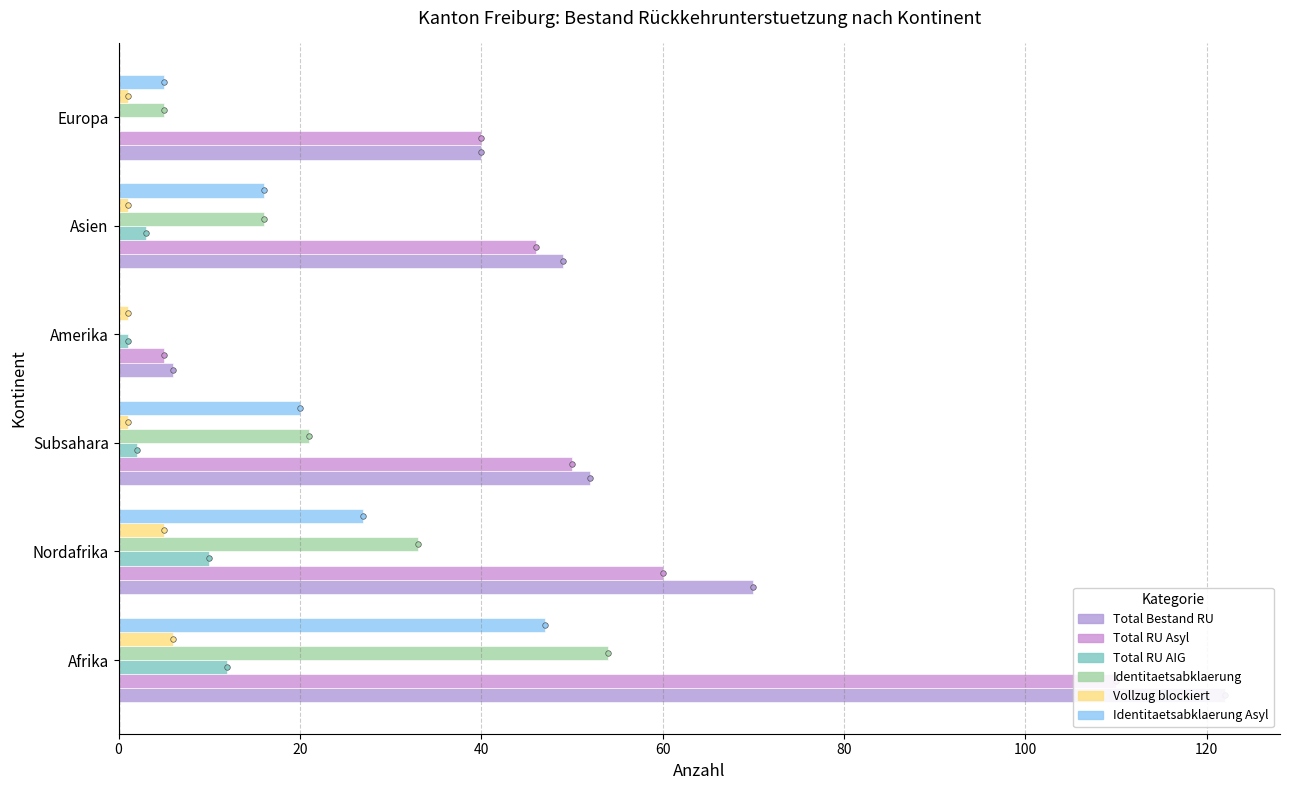

What are all the series names shown in the legend?

Total Bestand RU, Total RU Asyl, Total RU AIG, Identitaetsabklaerung, Vollzug blockiert, Identitaetsabklaerung Asyl